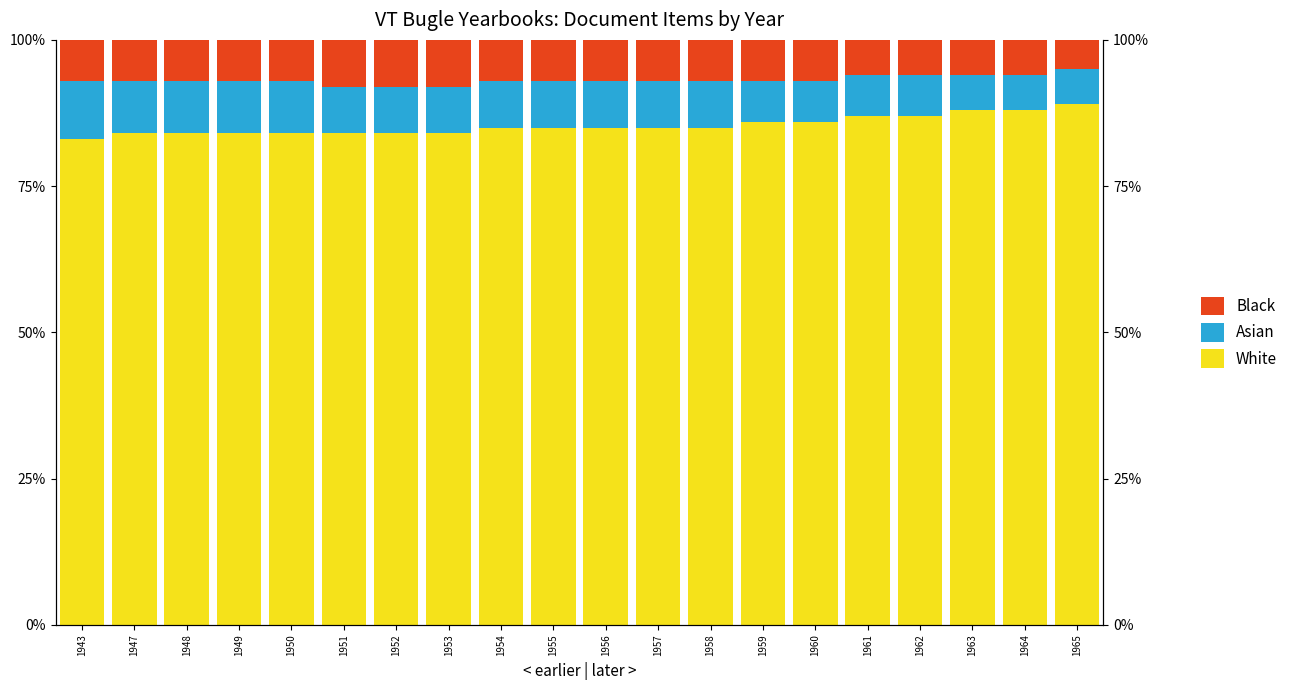

Which has a higher value, 1952 or 1959?

1959